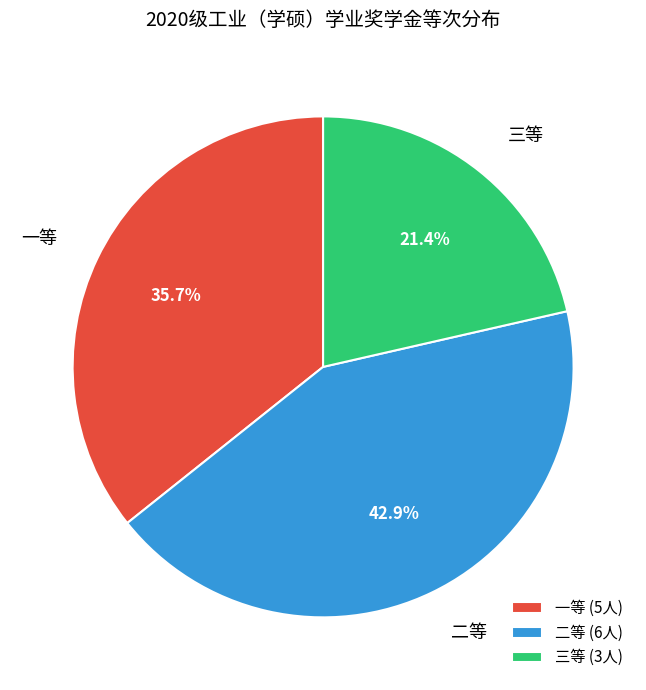

Do 一等 and 三等 together represent more than half of the pie?

Yes